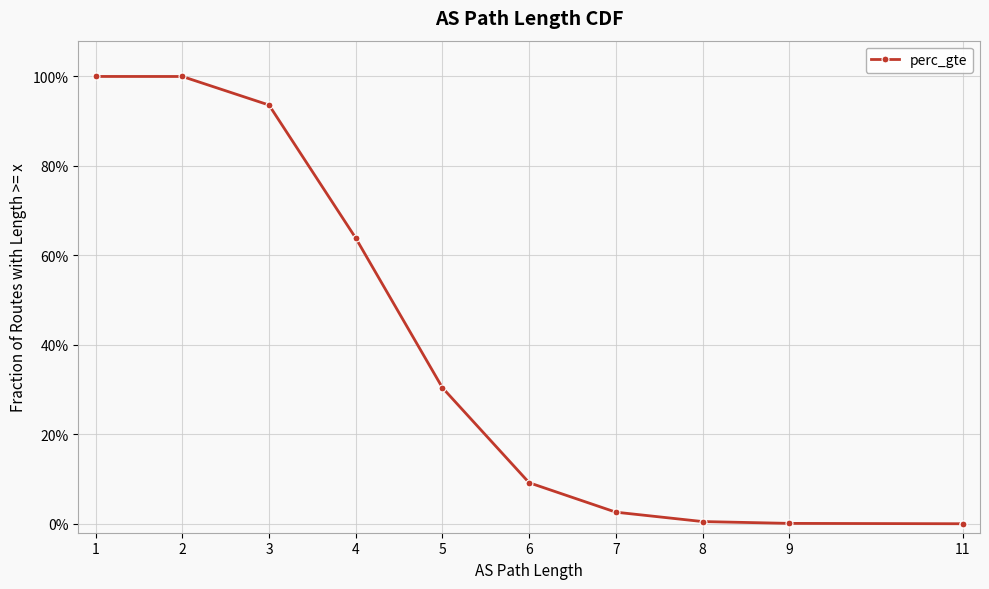

How many positive values are there?

10